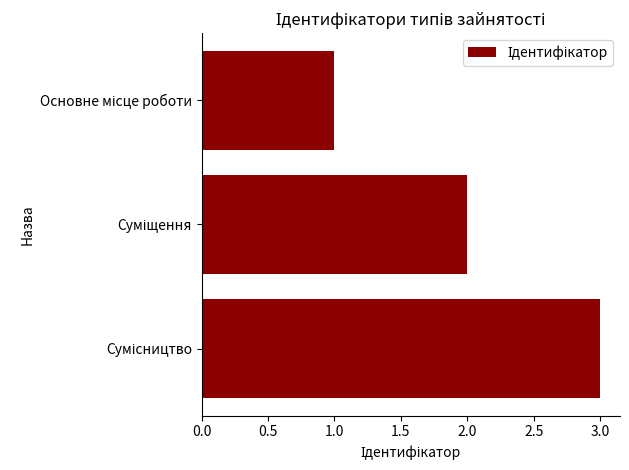

What is the sum of all values?

6